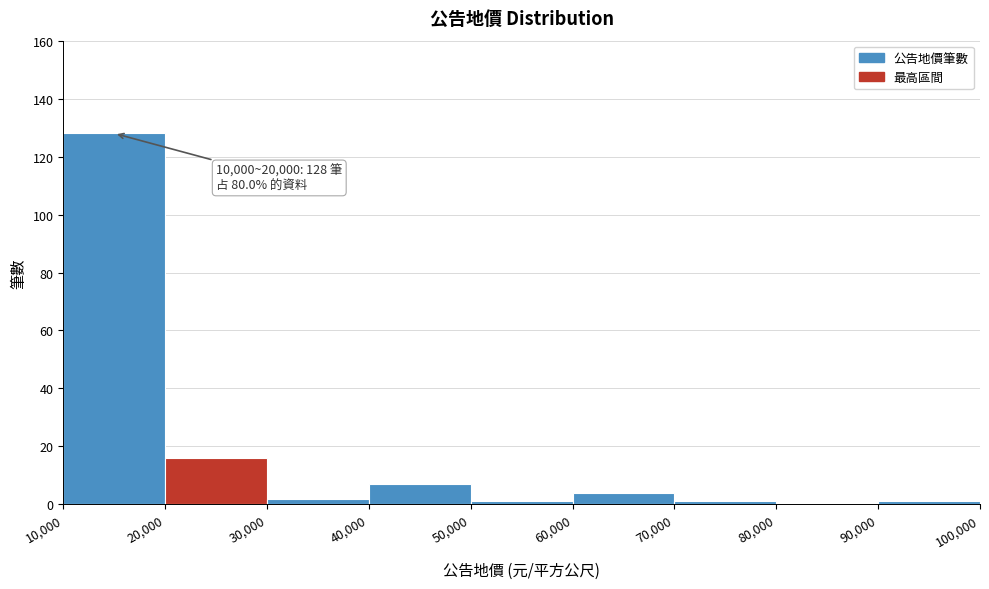

Which range on the x-axis has the tallest bar?

10,000 to 20,000